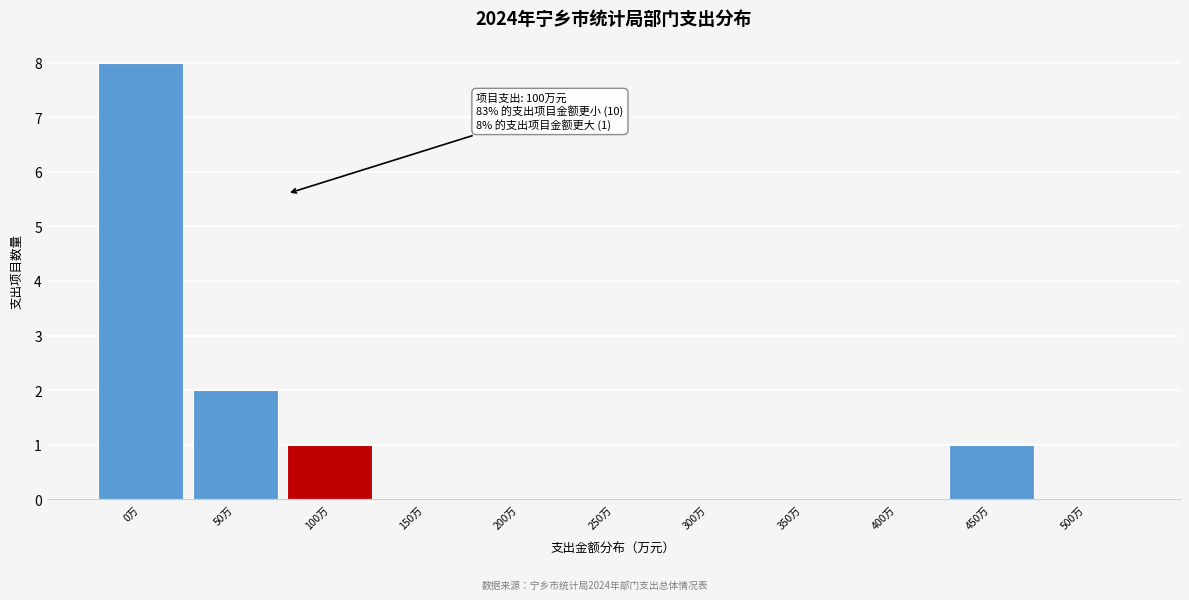

Reading left to right, what are all the values shown in this chart?

0万=8	50万=2	100万=1	150万=0	200万=0	250万=0	300万=0	350万=0	400万=0	450万=1	500万=0